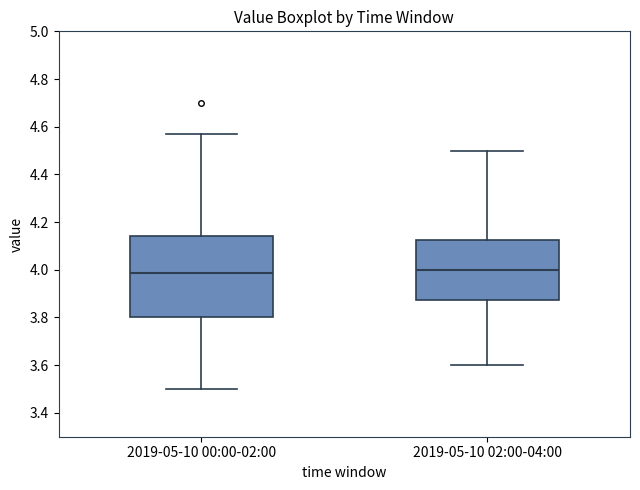

Where does the median line of the box for 2019-05-10 02:00-04:00 sit on the y-axis? The values are not printed on the chart, so give them approximately, as read against the axis.

4.00